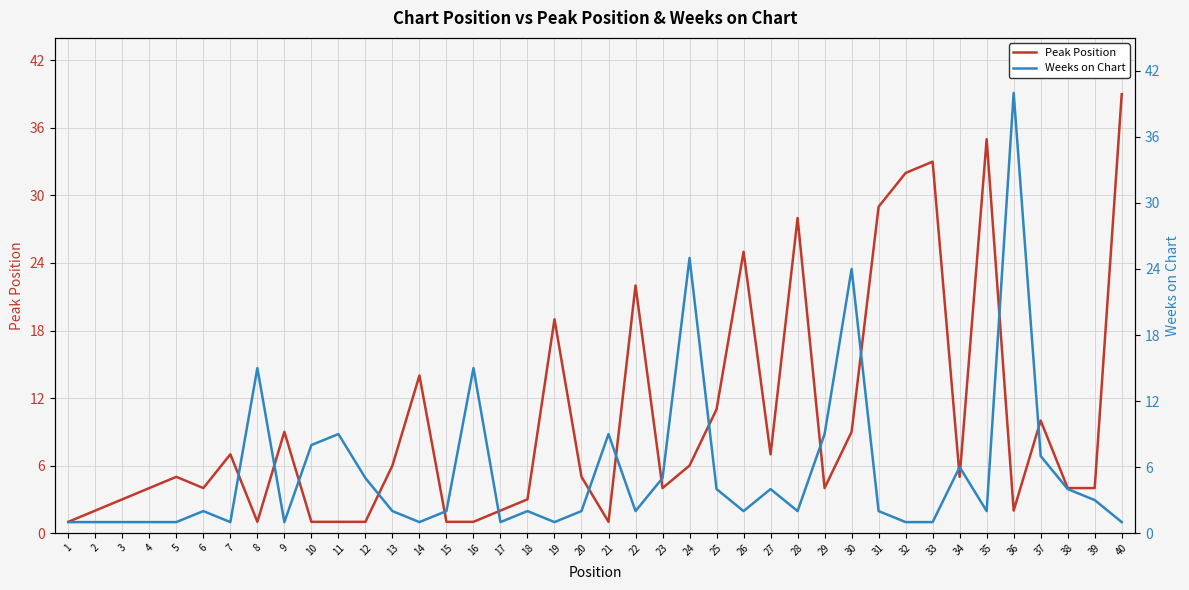

What are all the series names shown in the legend?

Peak Position, Weeks on Chart